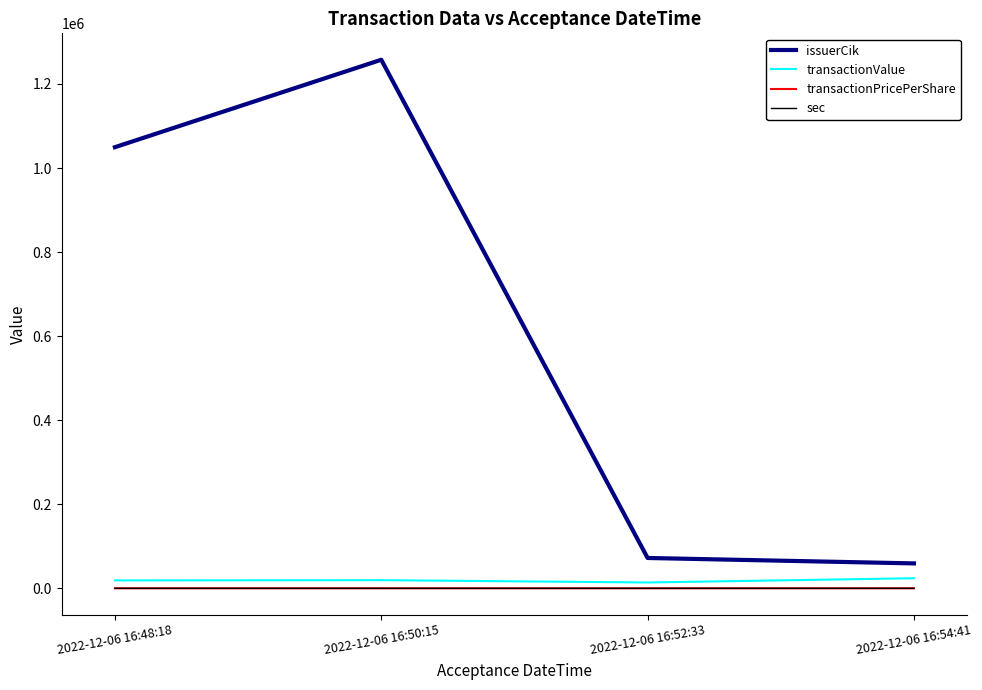

True or false: transactionValue and issuerCik intersect in this chart.

False